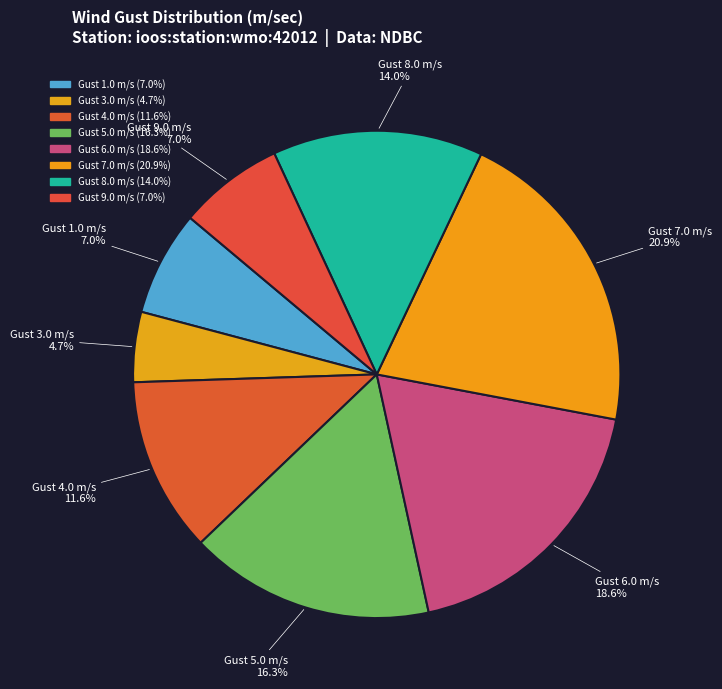

Which slice is the smallest?

Gust 3.0 m/s